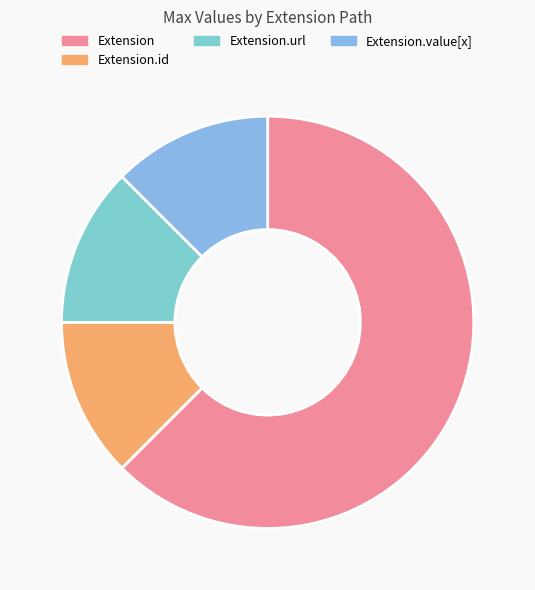

Between Extension and Extension.value[x], which is larger?

Extension